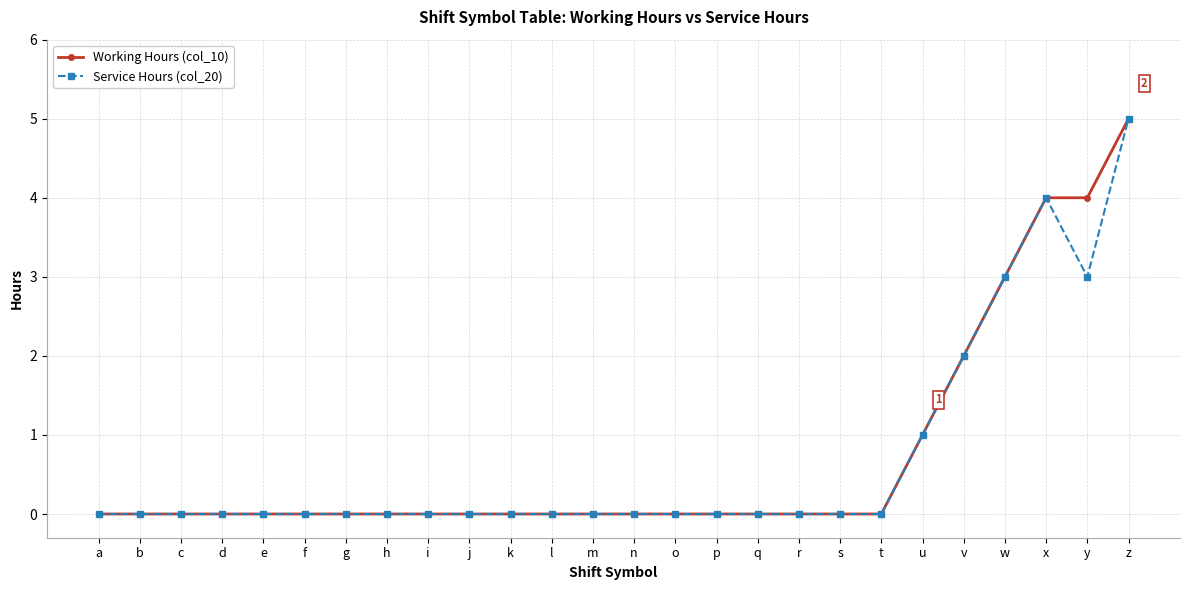

What is the difference between the maximum and minimum values in the Service Hours (col_20) series?

5